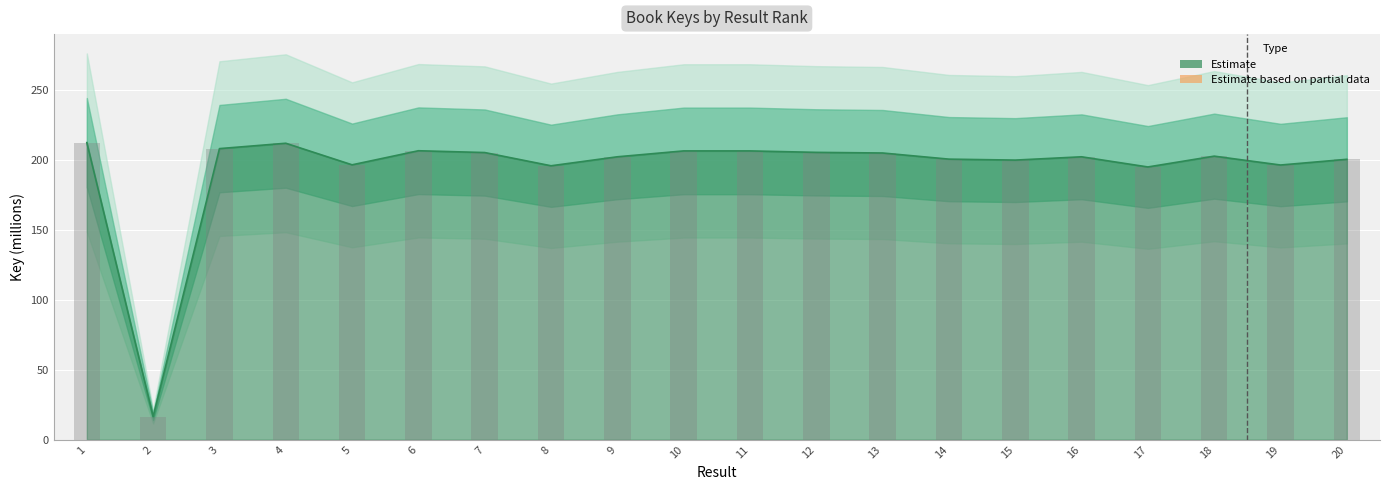

What is the value of the 6th bar from the left?

206.6